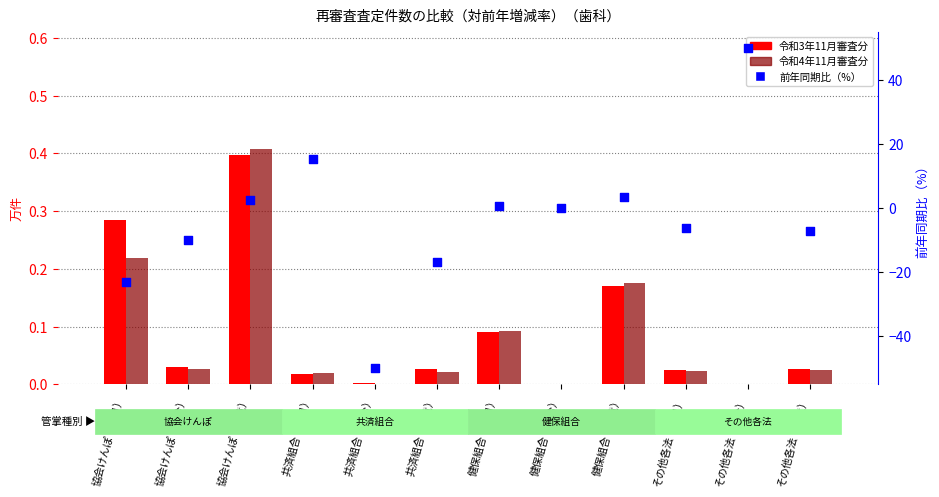

Is the value of 前年同期比（%） at 共済組合（単月） greater than the value of 令和4年11月審査分 at その他各法（縦覧）?

Yes